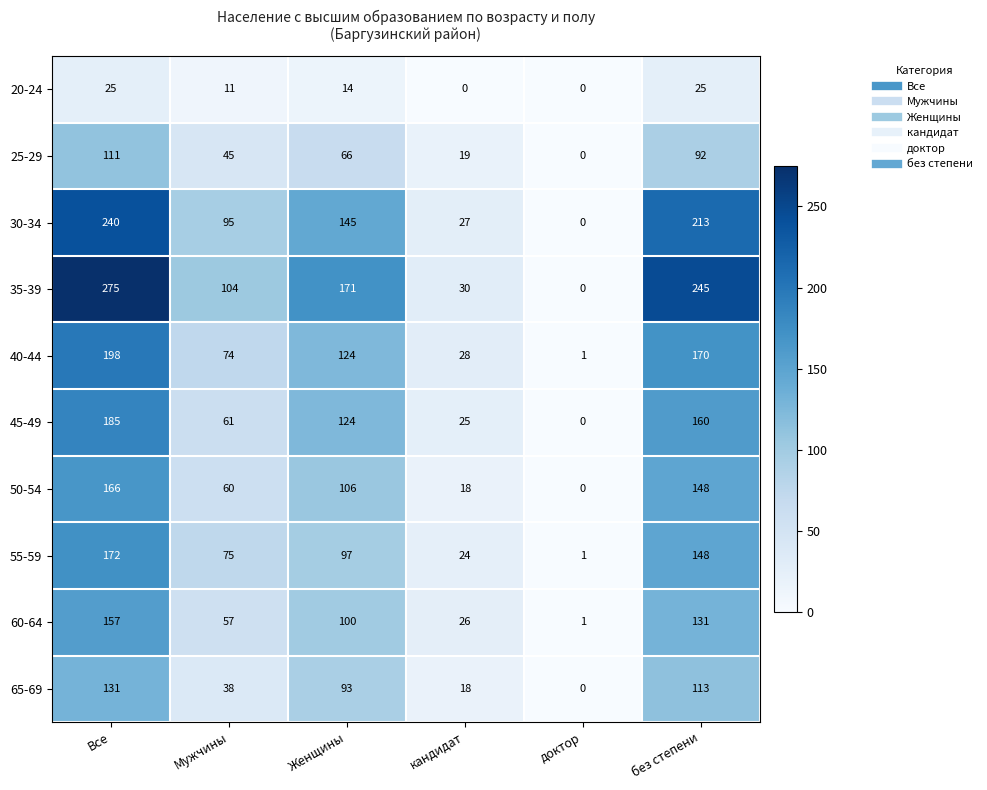

How many distinct data groups are displayed?

10